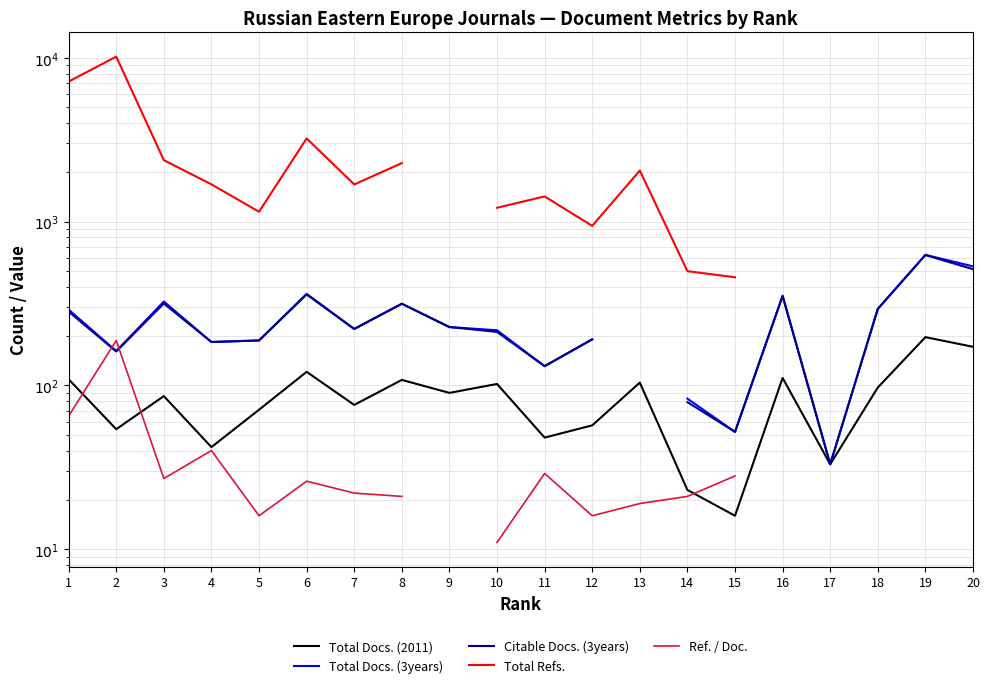

True or false: Total Docs. (2011) has more than 1 interior local peaks.

True